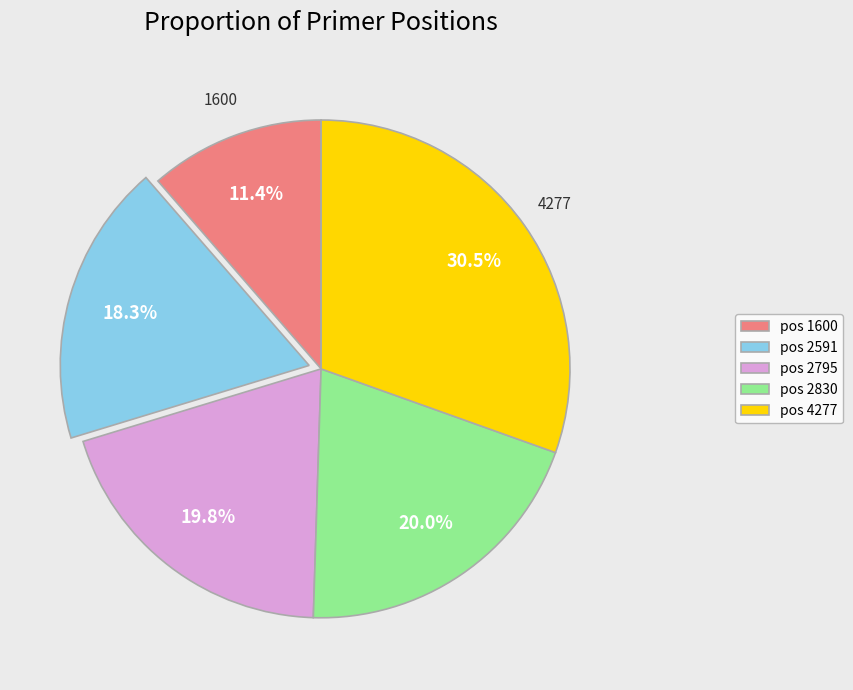

What is the smallest slice in the pie chart?

pos 1600